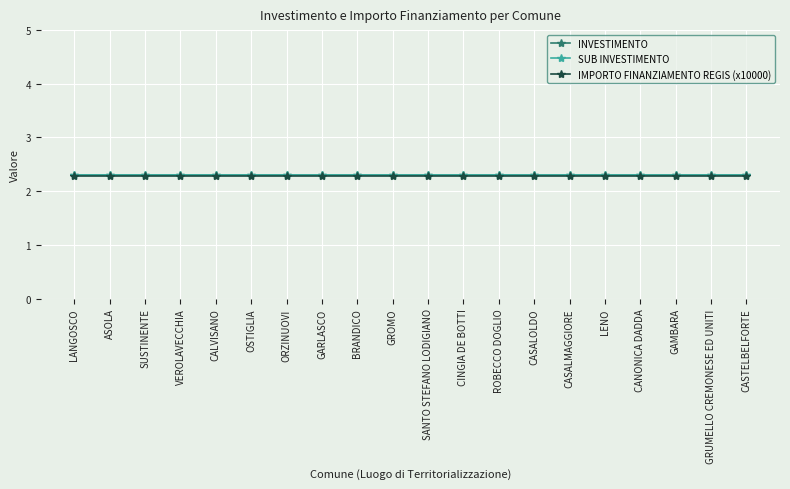

What value does the SUB INVESTIMENTO series have at LENO?

2.3